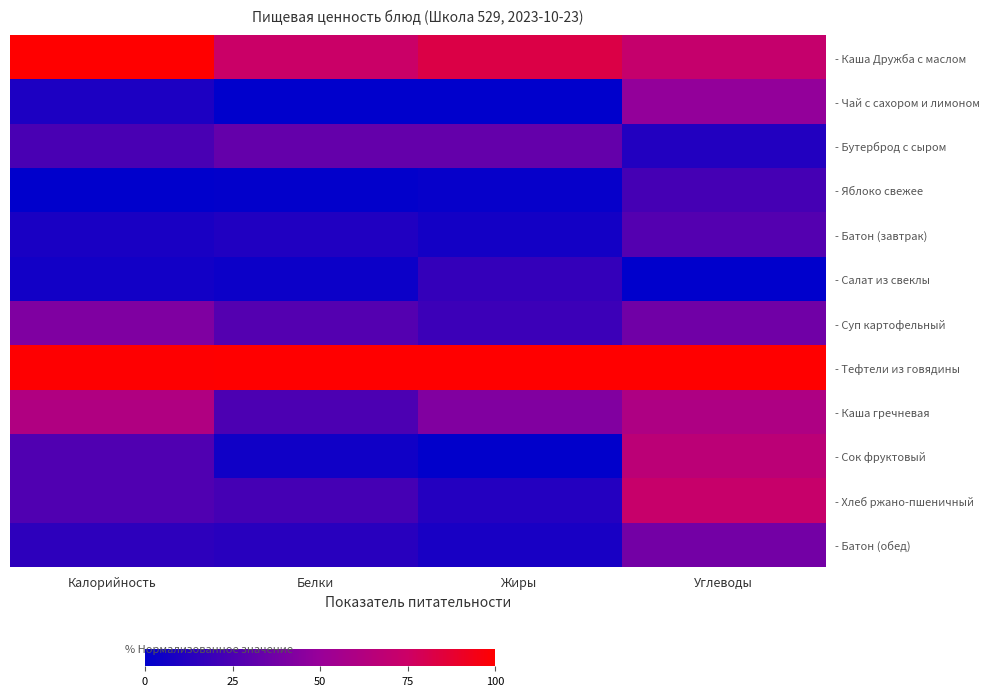

What is the total value across all series at Жиры?

324.6